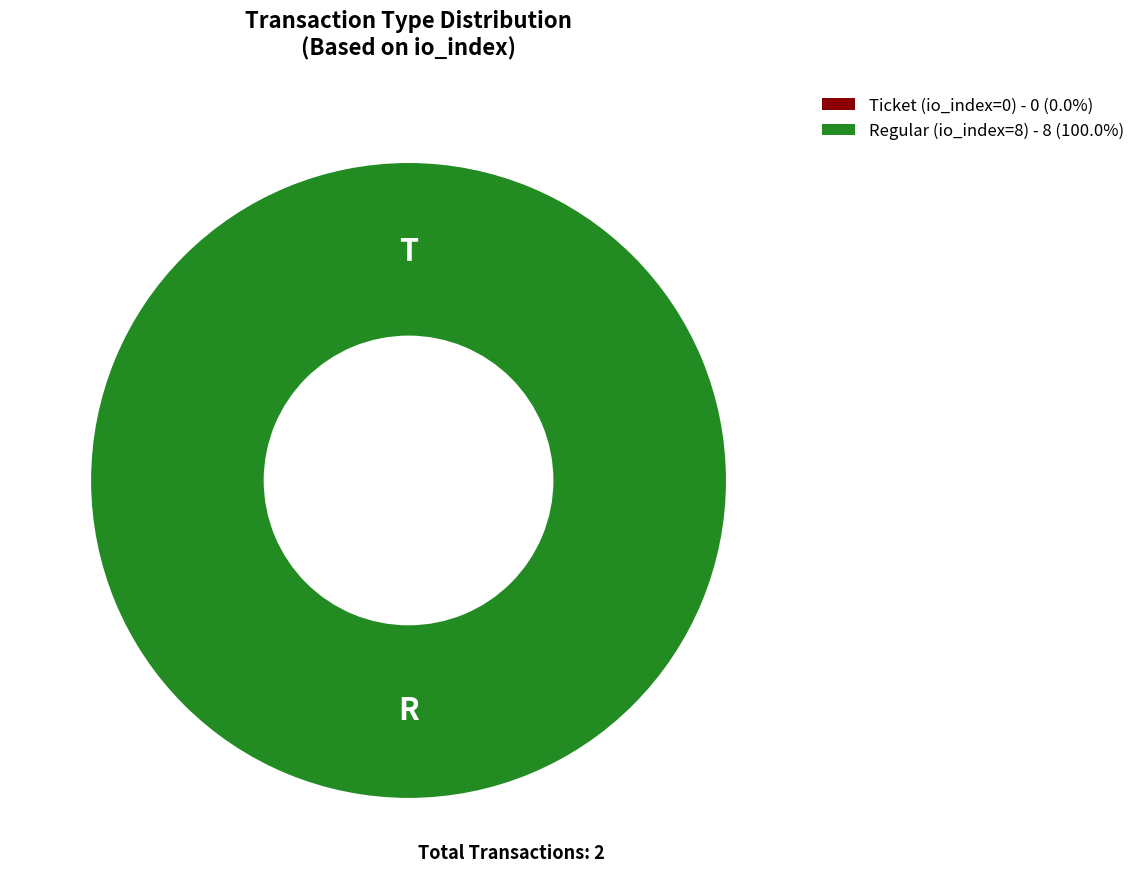

Rank the categories by value from highest to lowest.

Regular (io_index=8), Ticket (io_index=0)